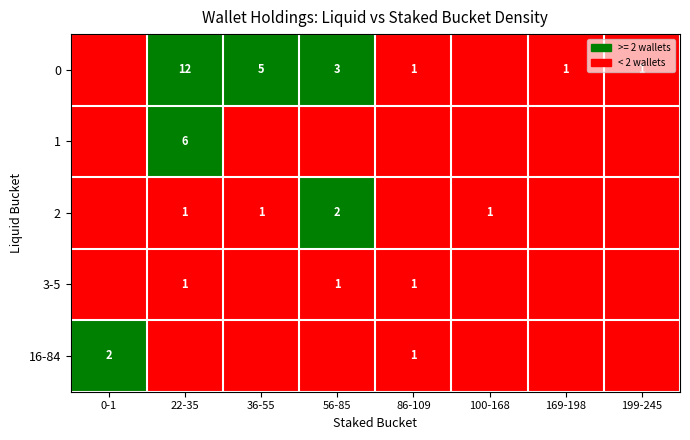

The value of 2 at 36-55 is 1. True or false?

True